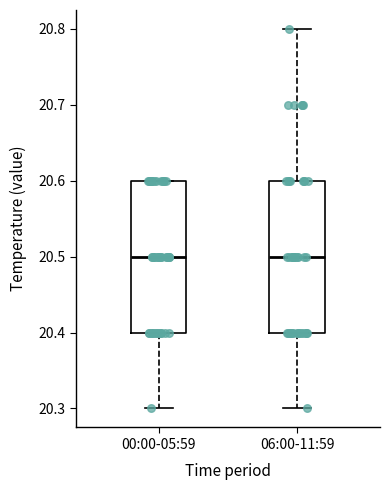

Where is the upper edge of the box for 06:00-11:59 on the y-axis? The values are not printed on the chart, so give them approximately, as read against the axis.

20.6